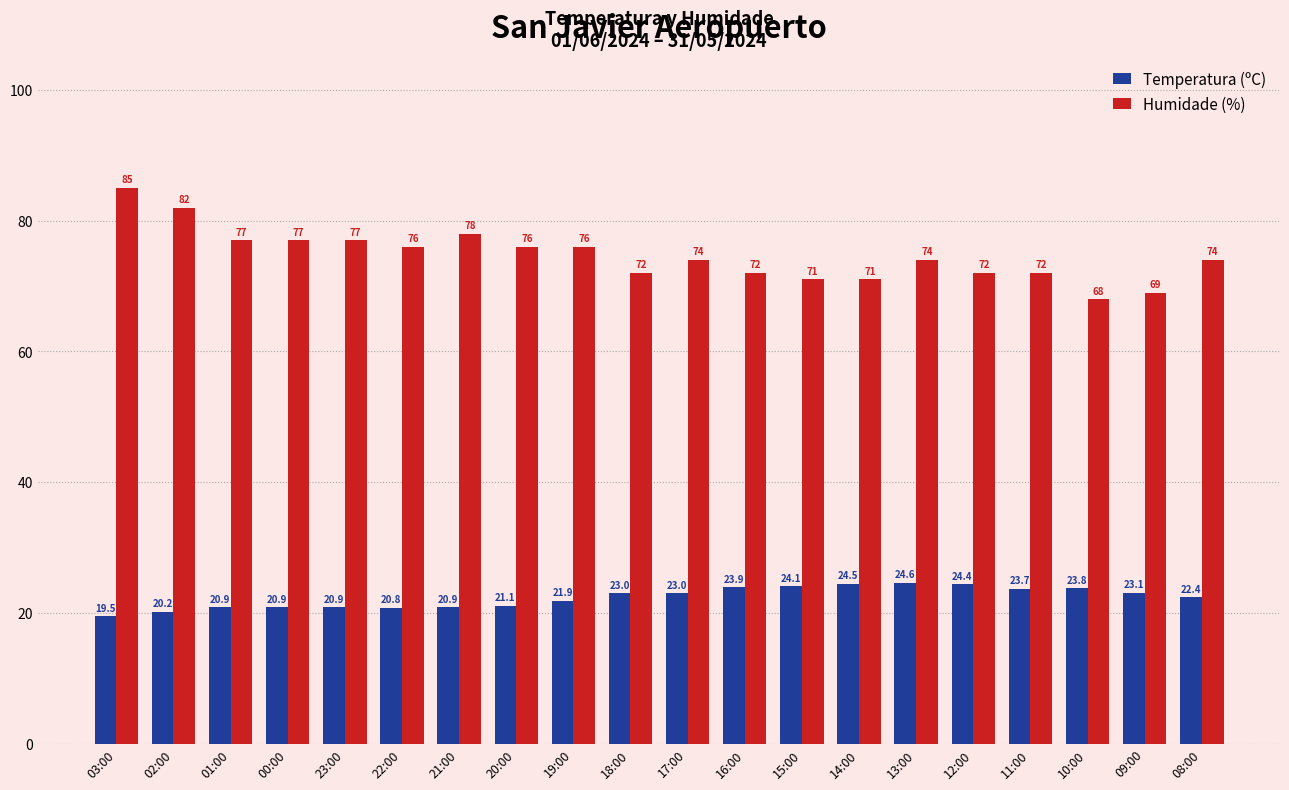

The value of Humidade (%) at 19:00 is 76.0. True or false?

True